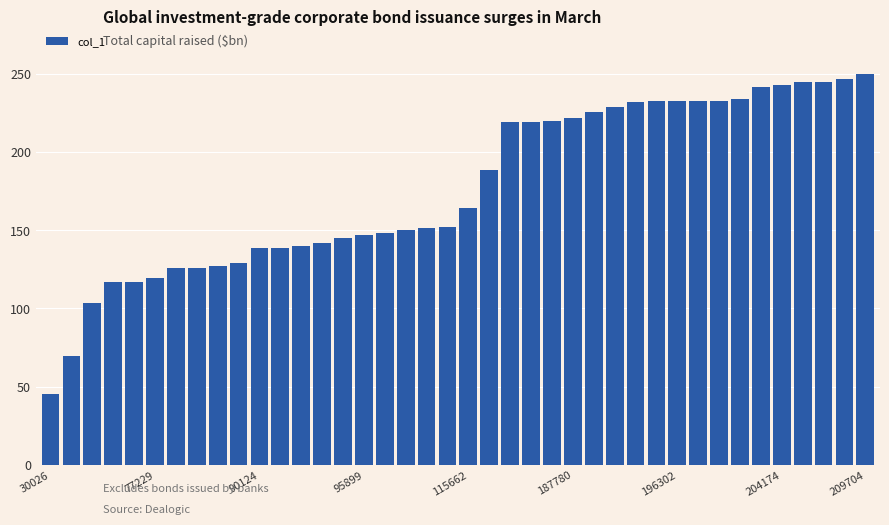

What is the value of the 9th bar from the left?

126.9